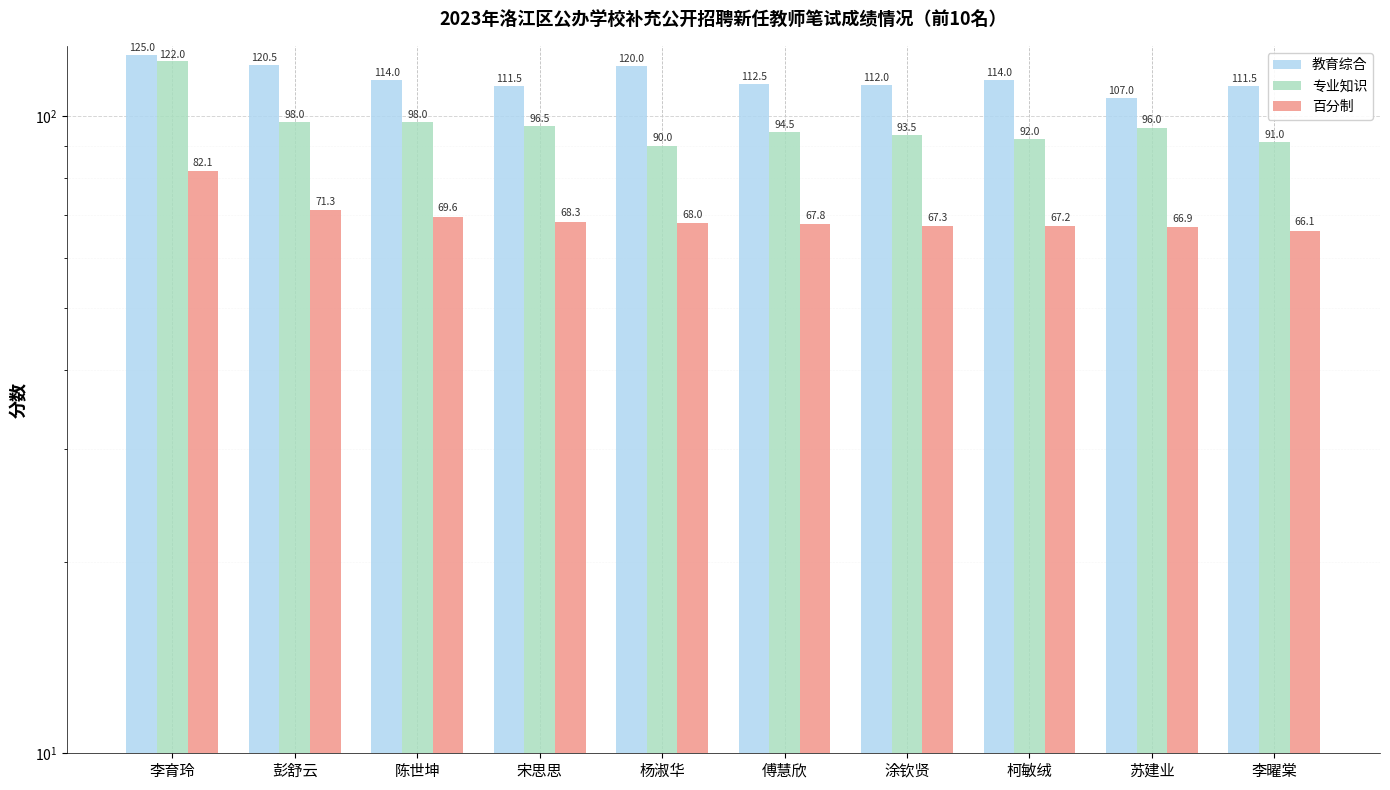

The 专业知识 series shows 96.5 at 宋思思. True or false?

True